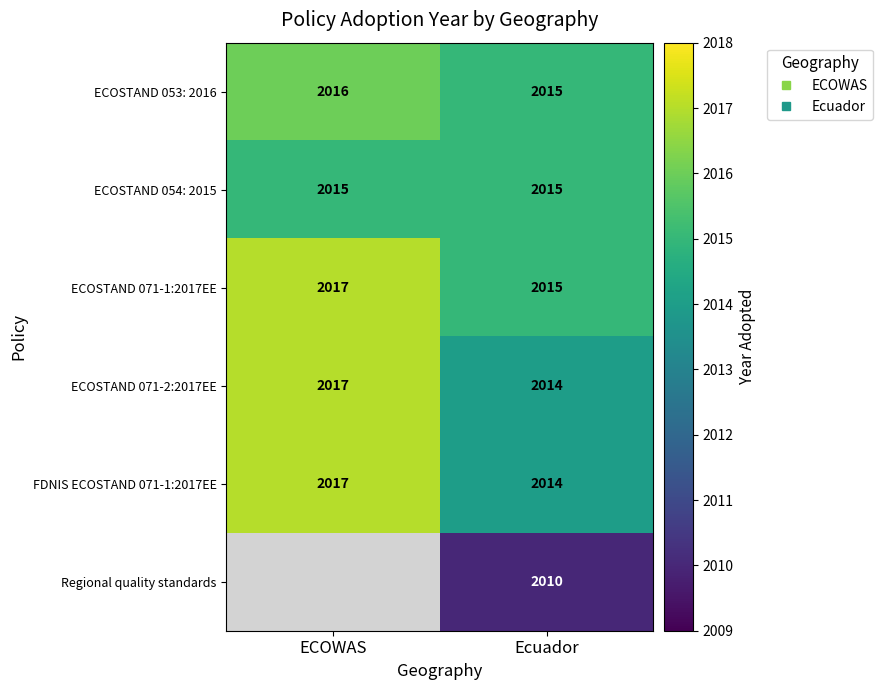

What is the sum of the Regional quality standards values at ECOWAS and Ecuador?

2010